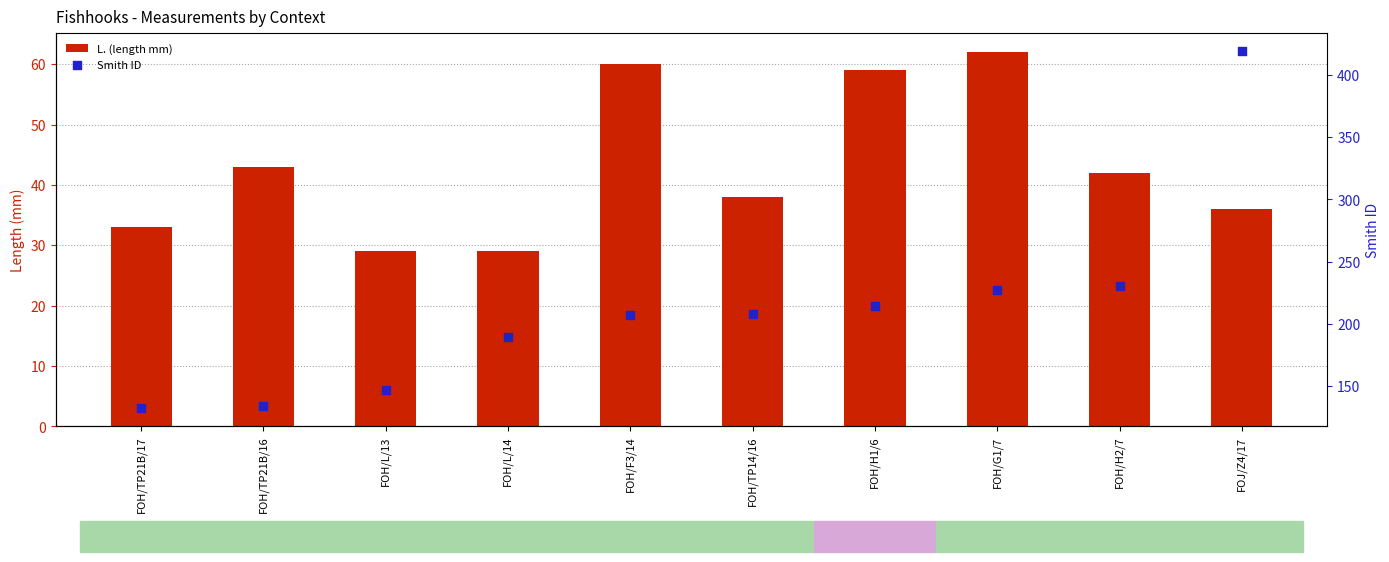

Is the value of L. (length mm) at FOH/TP21B/17 greater than the value of Smith ID at FOH/TP14/16?

No